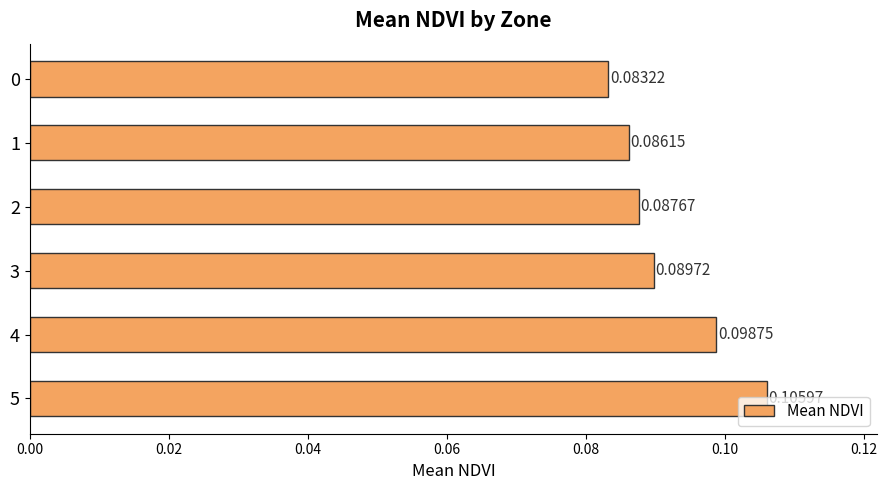

Does the chart contain stacked bars?

No